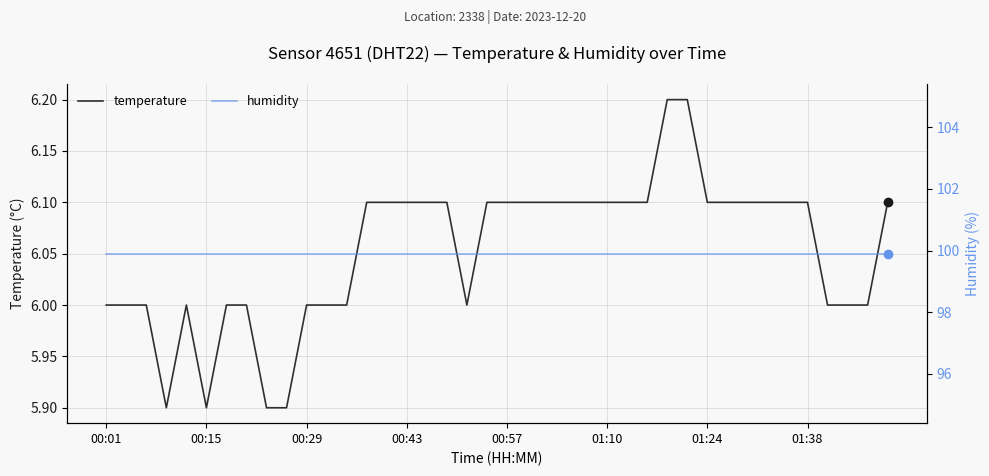

What is the minimum value for temperature?

5.9